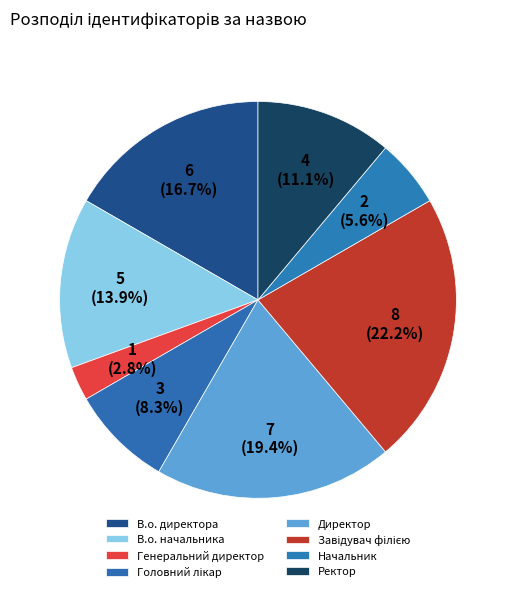

Count the number of slices in the pie.

8